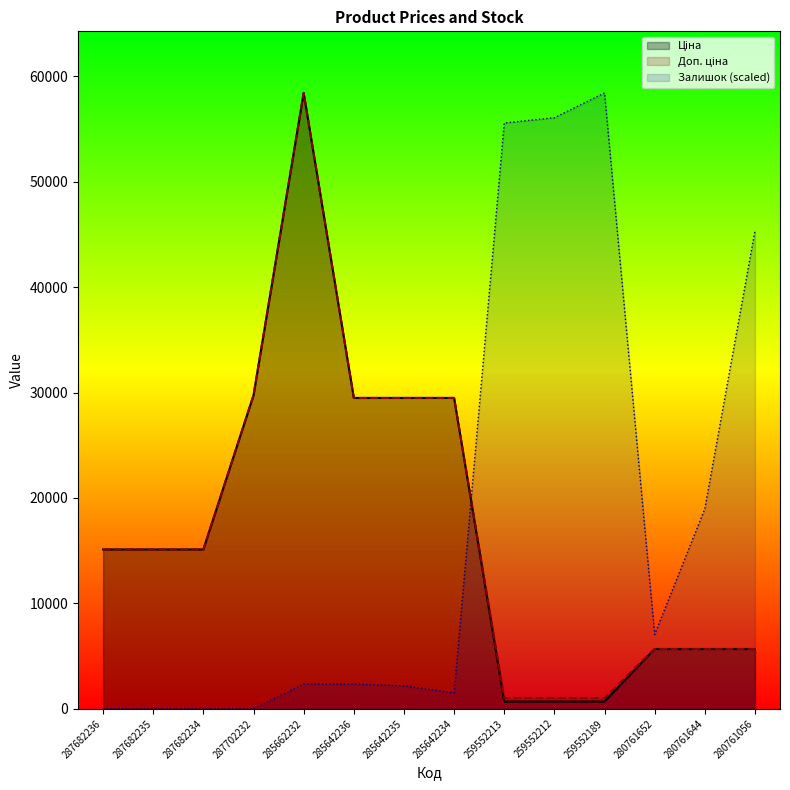

What is the difference between the highest and lowest values at 285642234?

27980.5